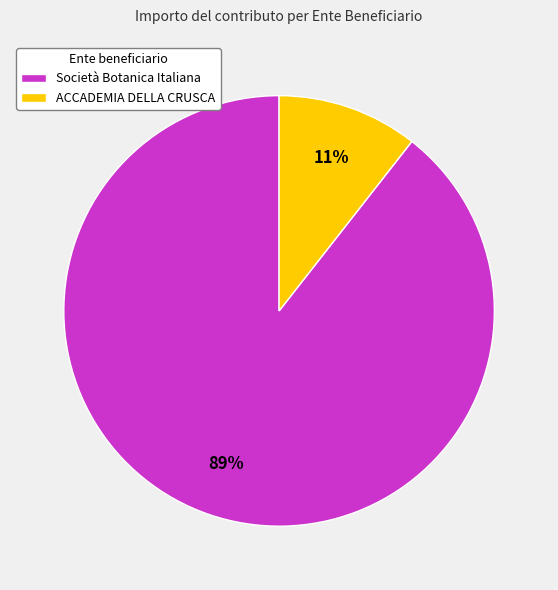

What percentage is the Società Botanica Italiana slice, to the nearest percent?

89%